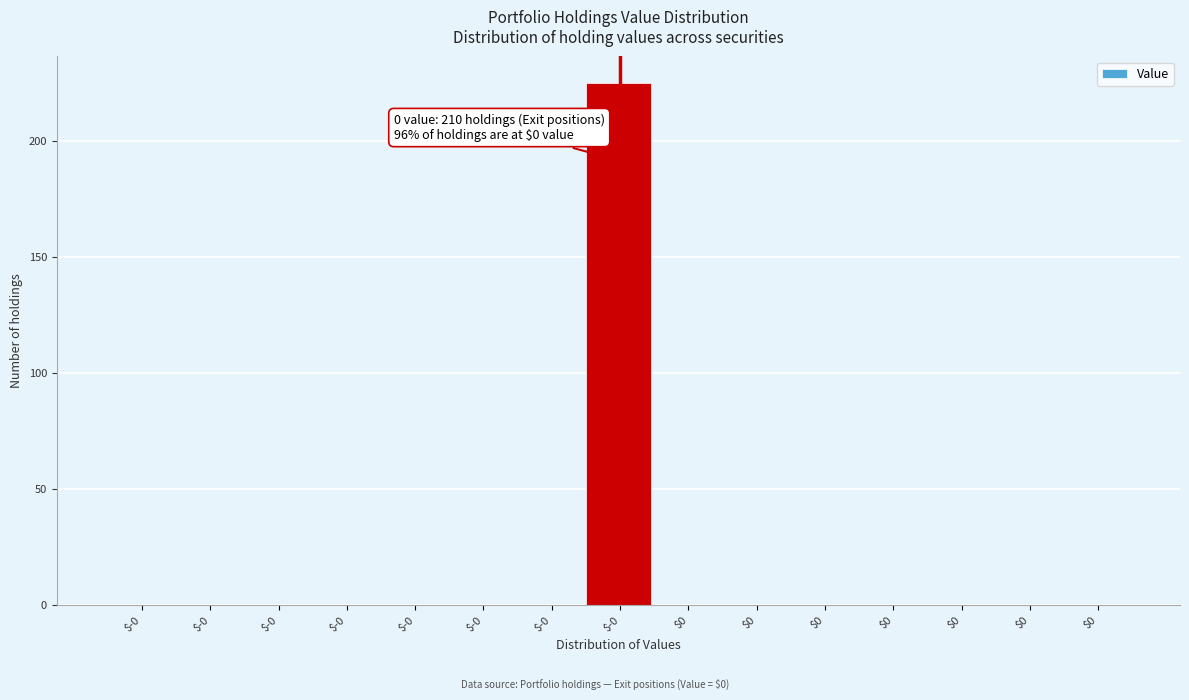

Are the bars horizontal?

No